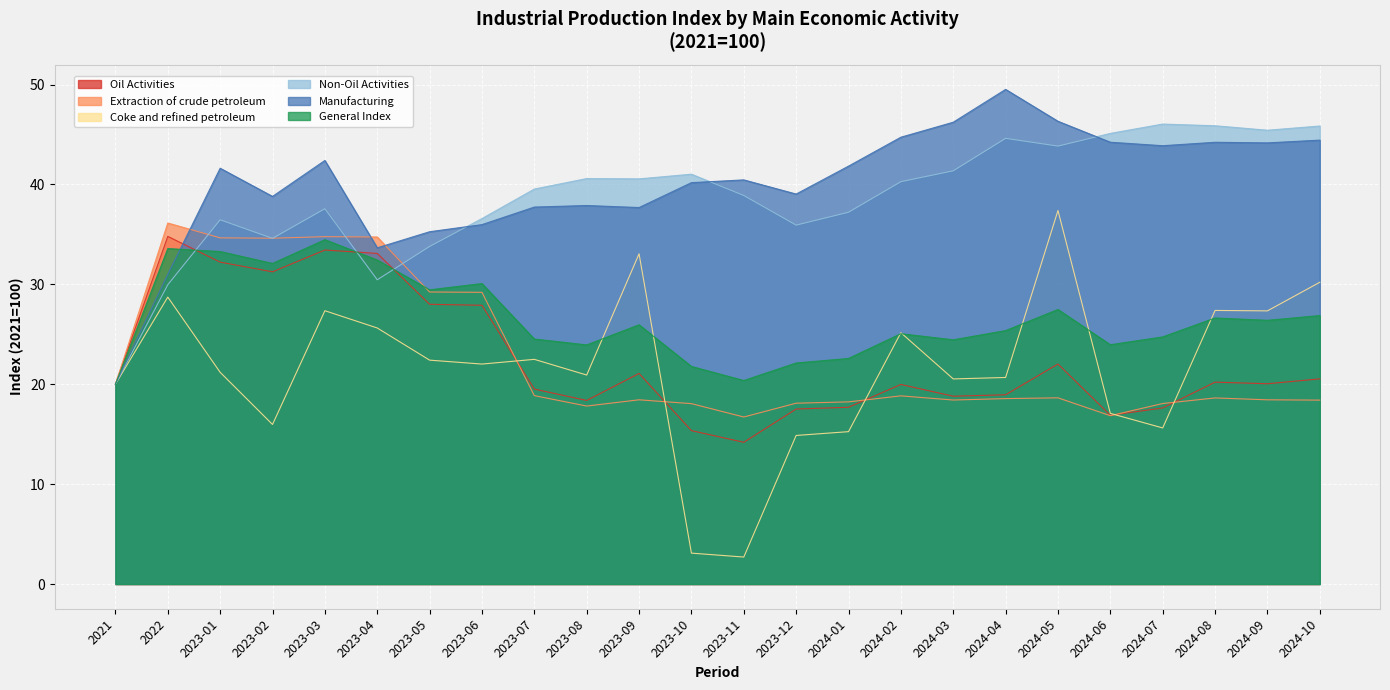

What position from the right is 2024-07?

4